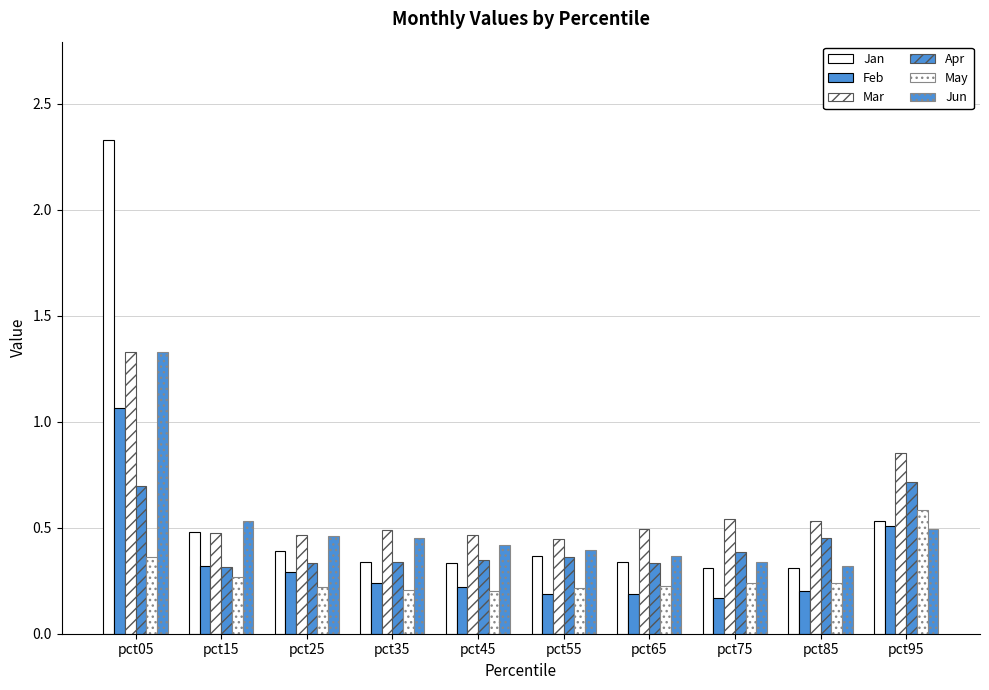

What is the value of the Jan bar at the 8th from the left?

0.3